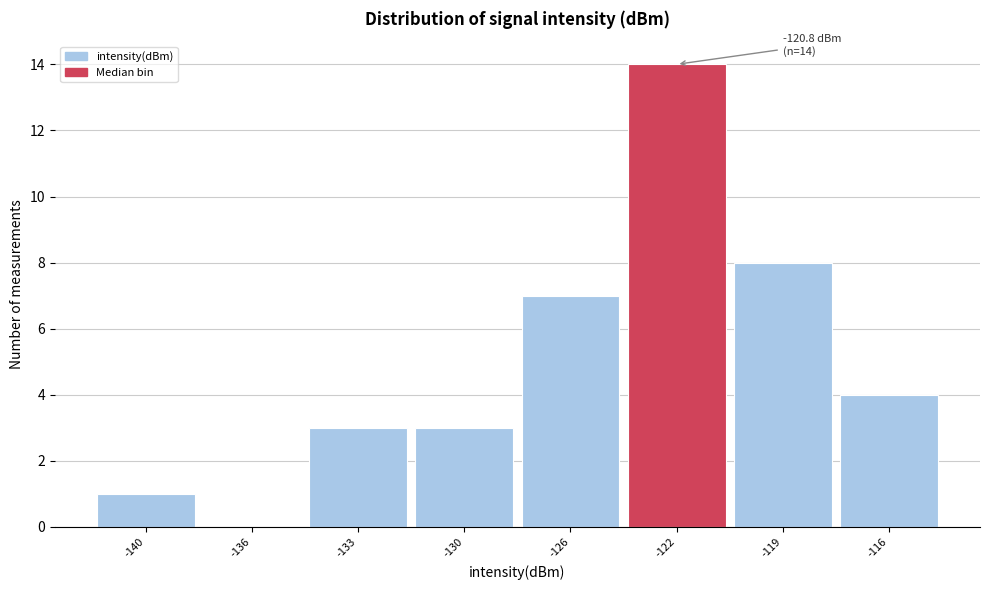

Reading right to left, extract all data points from this chart.

-116=4	-119=8	-122=14	-126=7	-130=3	-133=3	-136=0	-140=1